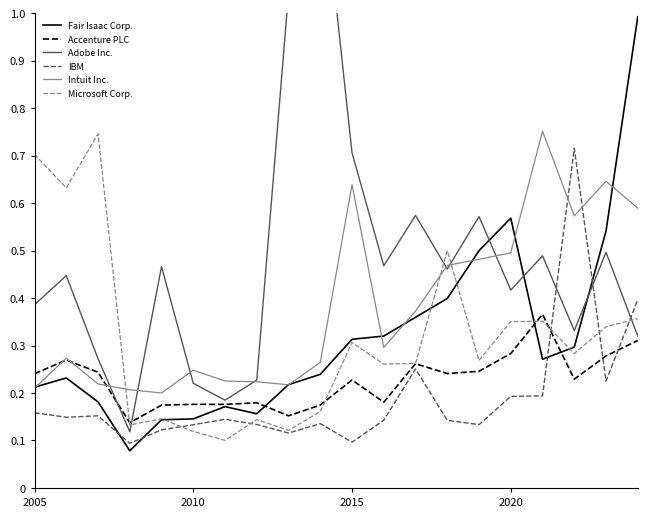

What is the maximum value for Intuit Inc.?

0.8